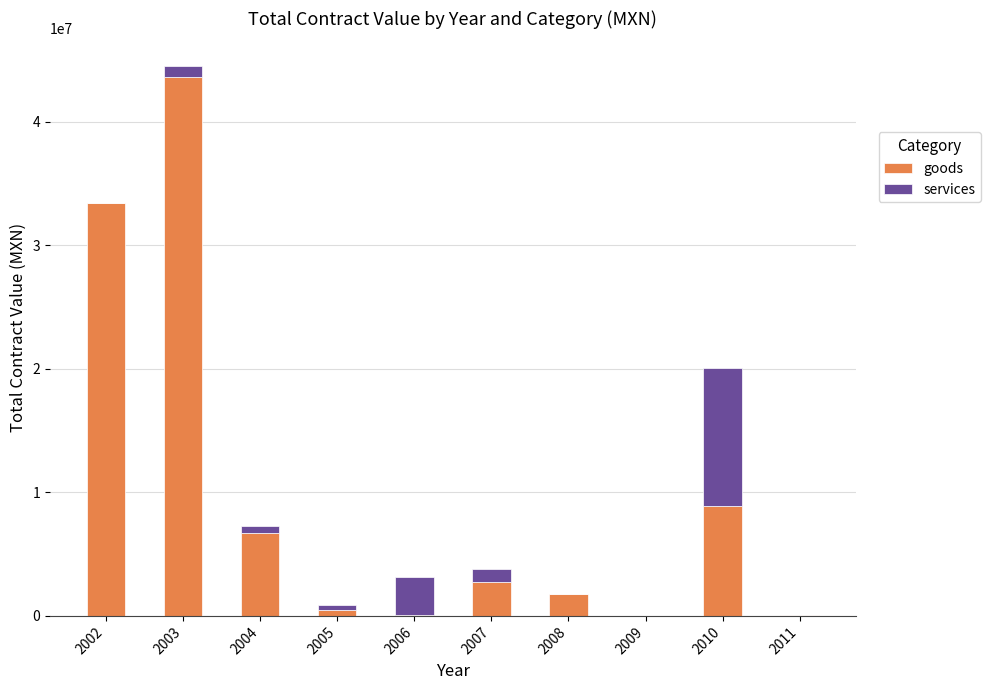

What are all the series names shown in the legend?

goods, services